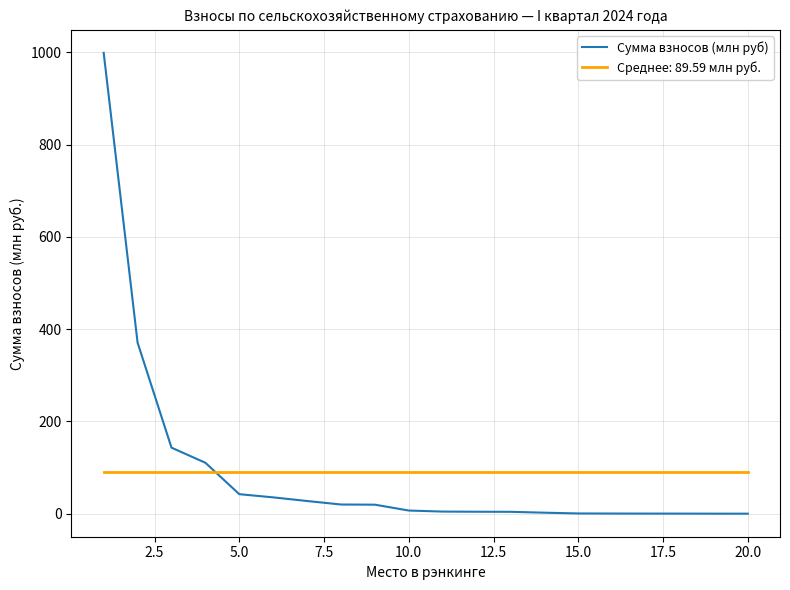

Which series ends up on top after the final intersection of Среднее: 89.59 млн руб. and Сумма взносов (млн руб)?

Среднее: 89.59 млн руб.